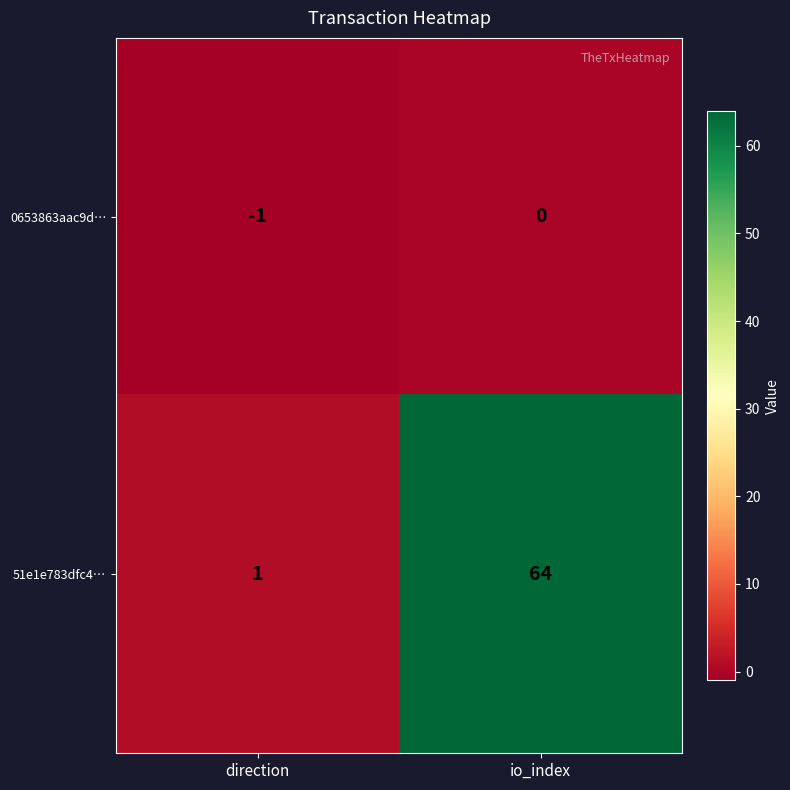

Which series has the largest total across all categories?

51e1e783dfc4…